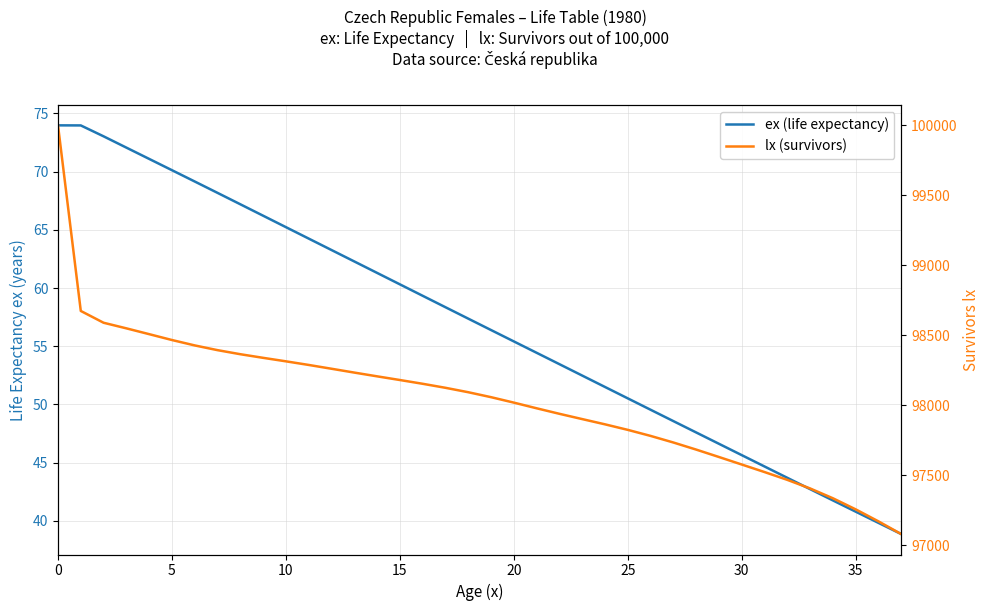

Which category has the lowest value across all series?

37